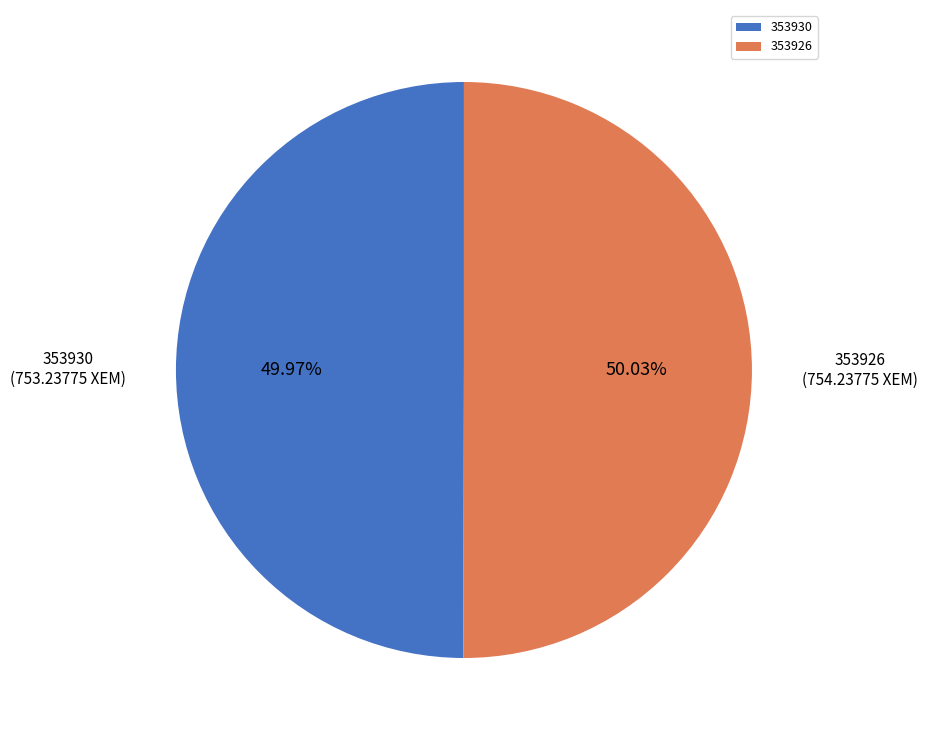

Do 353930 and 353926 together represent more than half of the pie?

Yes